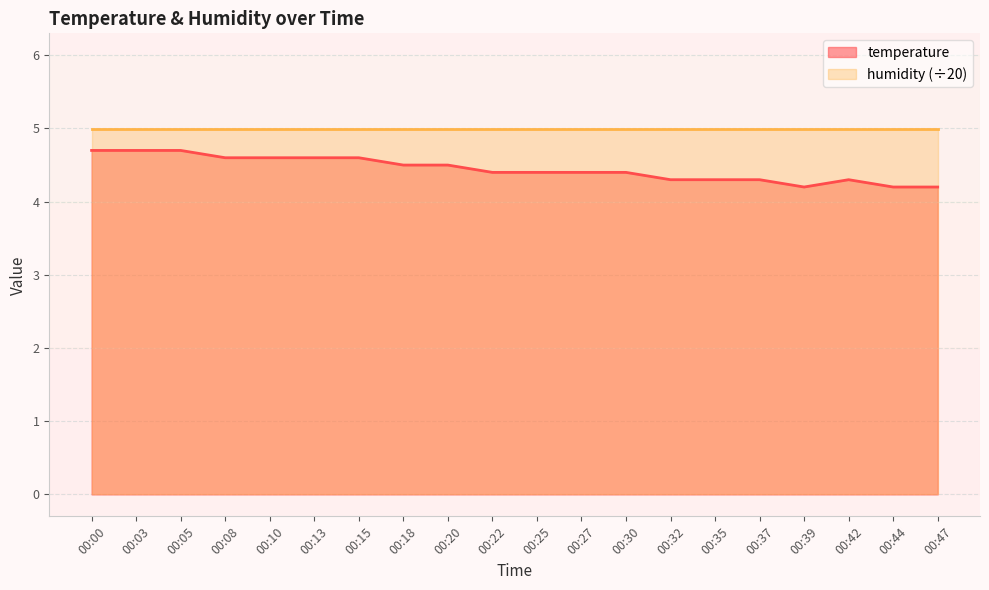

Rank the categories by value from highest to lowest.

00:00, 00:03, 00:05, 00:08, 00:10, 00:13, 00:15, 00:18, 00:20, 00:22, 00:25, 00:27, 00:30, 00:32, 00:35, 00:37, 00:42, 00:39, 00:44, 00:47